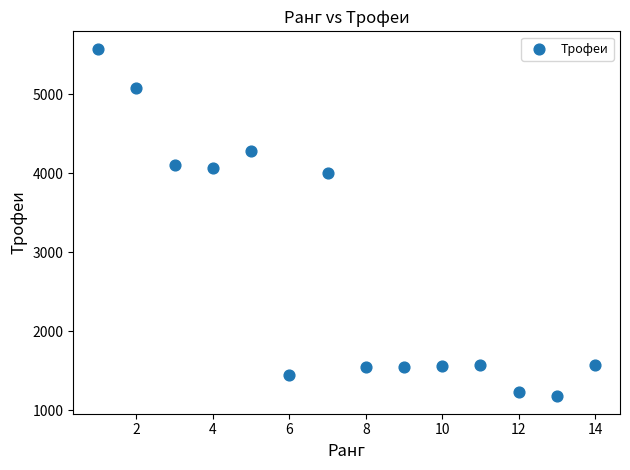

What is the range of X values (max minus min)?

13